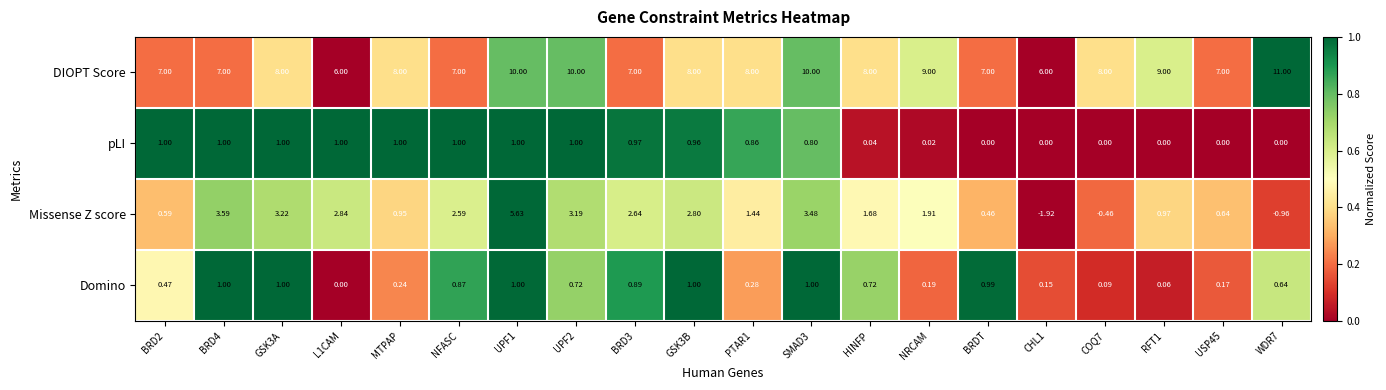

Which series has the largest total across all categories?

DIOPT Score